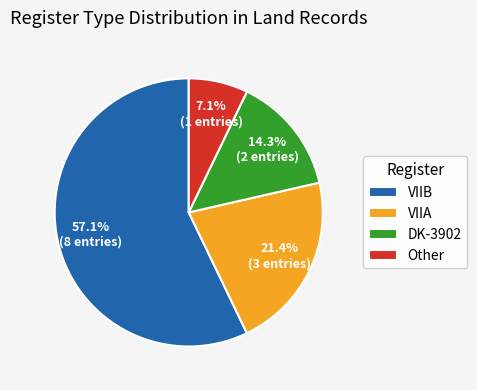

Which slice is the largest?

VIIB